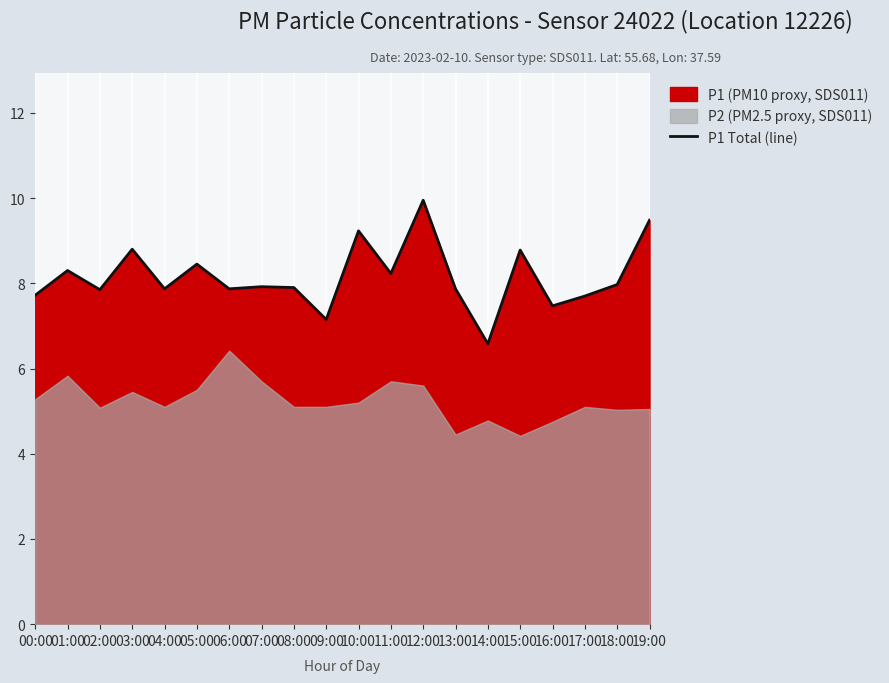

What is the average value?

8.2